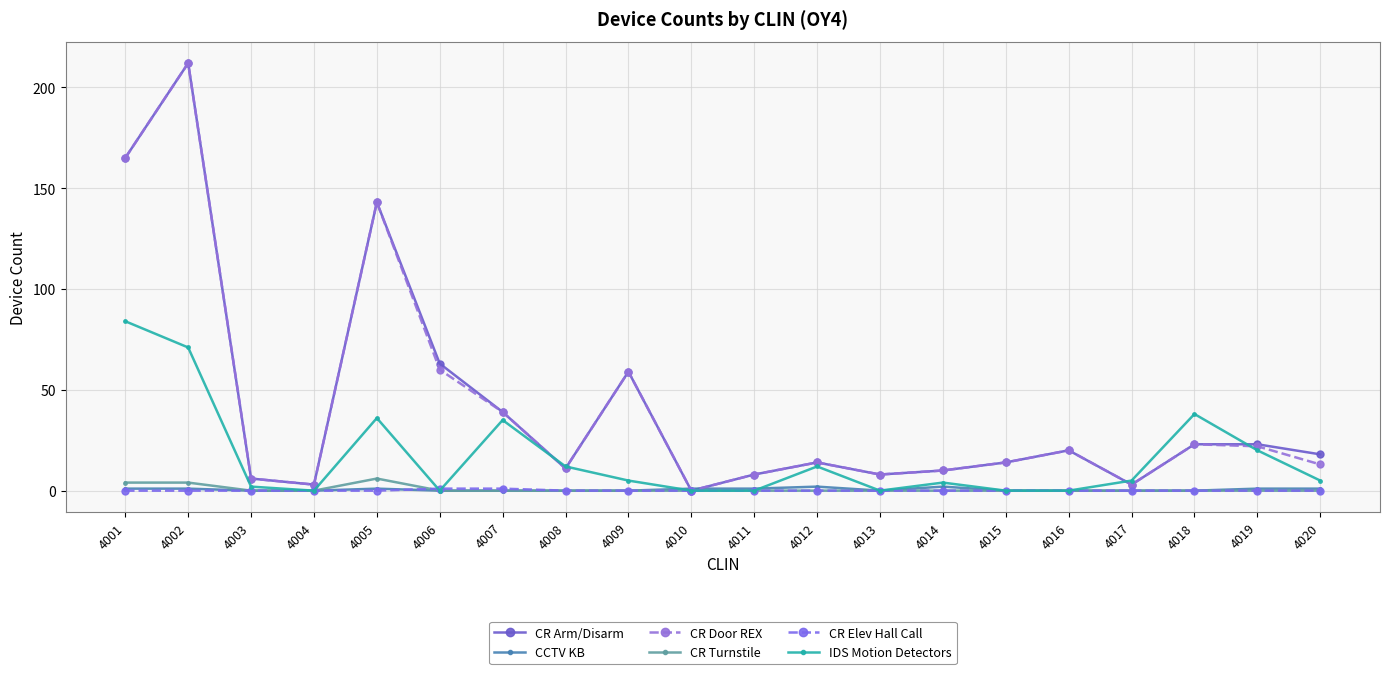

Between which two adjacent categories do CCTV KB and CR Arm/Disarm first intersect?

4009 and 4010